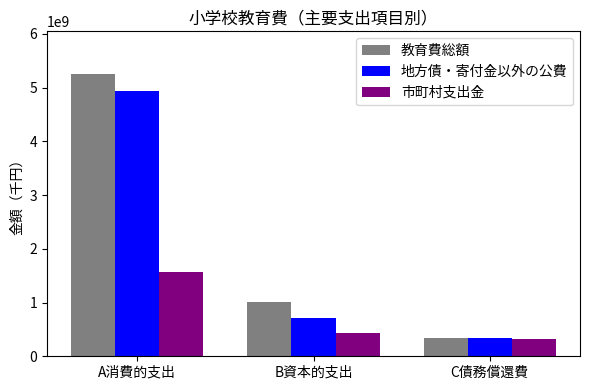

What are all the series names shown in the legend?

教育費総額, 地方債・寄付金以外の公費, 市町村支出金